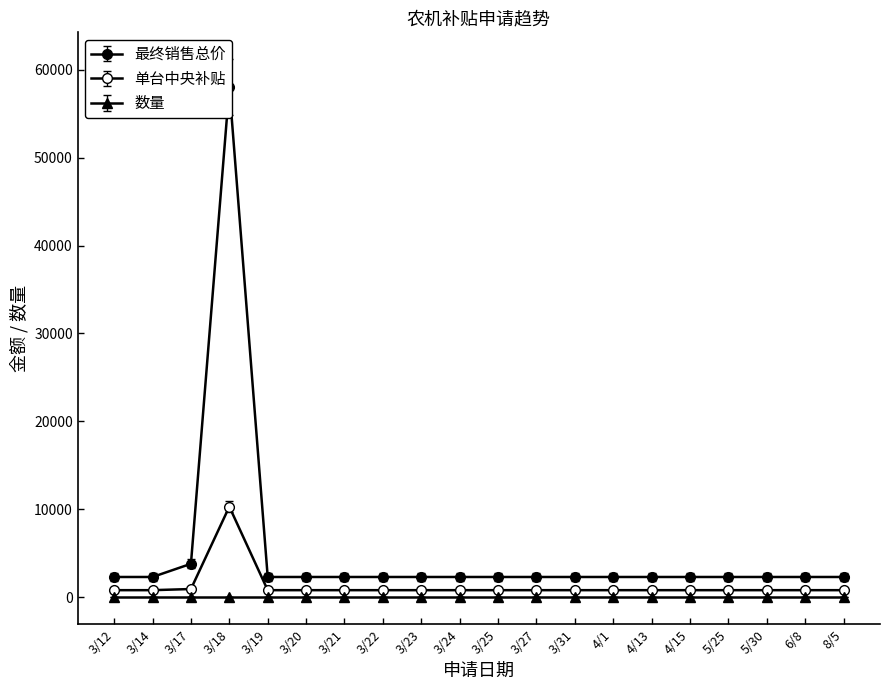

True or false: 单台中央补贴 has a value of 1214 at 8/5.

False